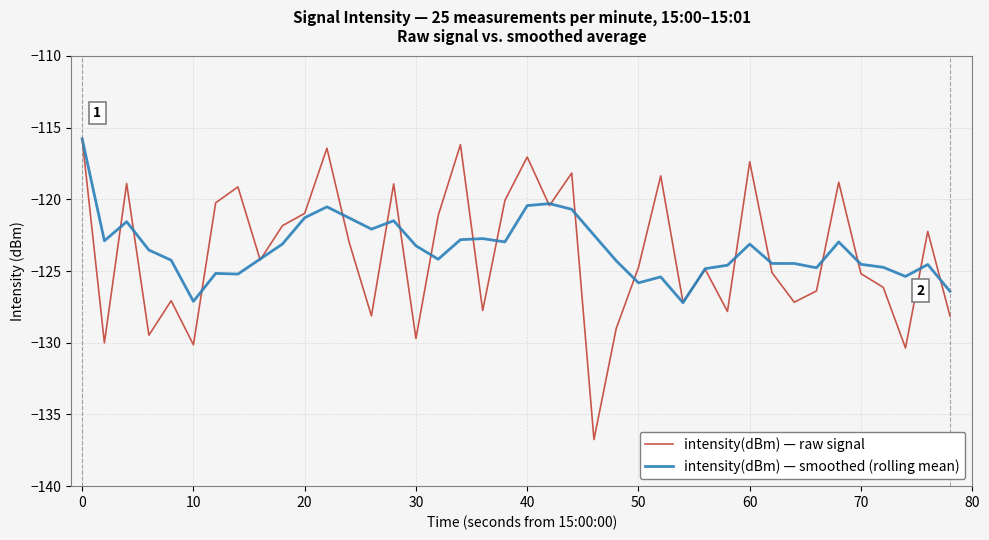

What is the minimum value for intensity(dBm) — smoothed (rolling mean)?

-127.2